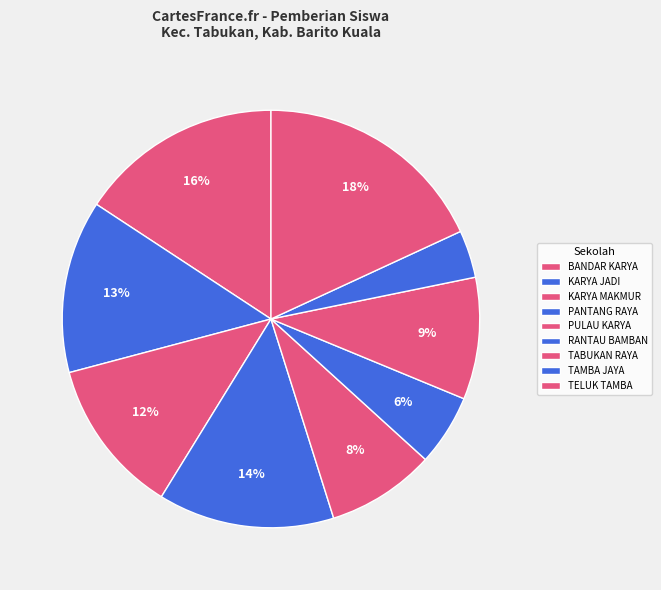

How many segments does this pie chart have?

9